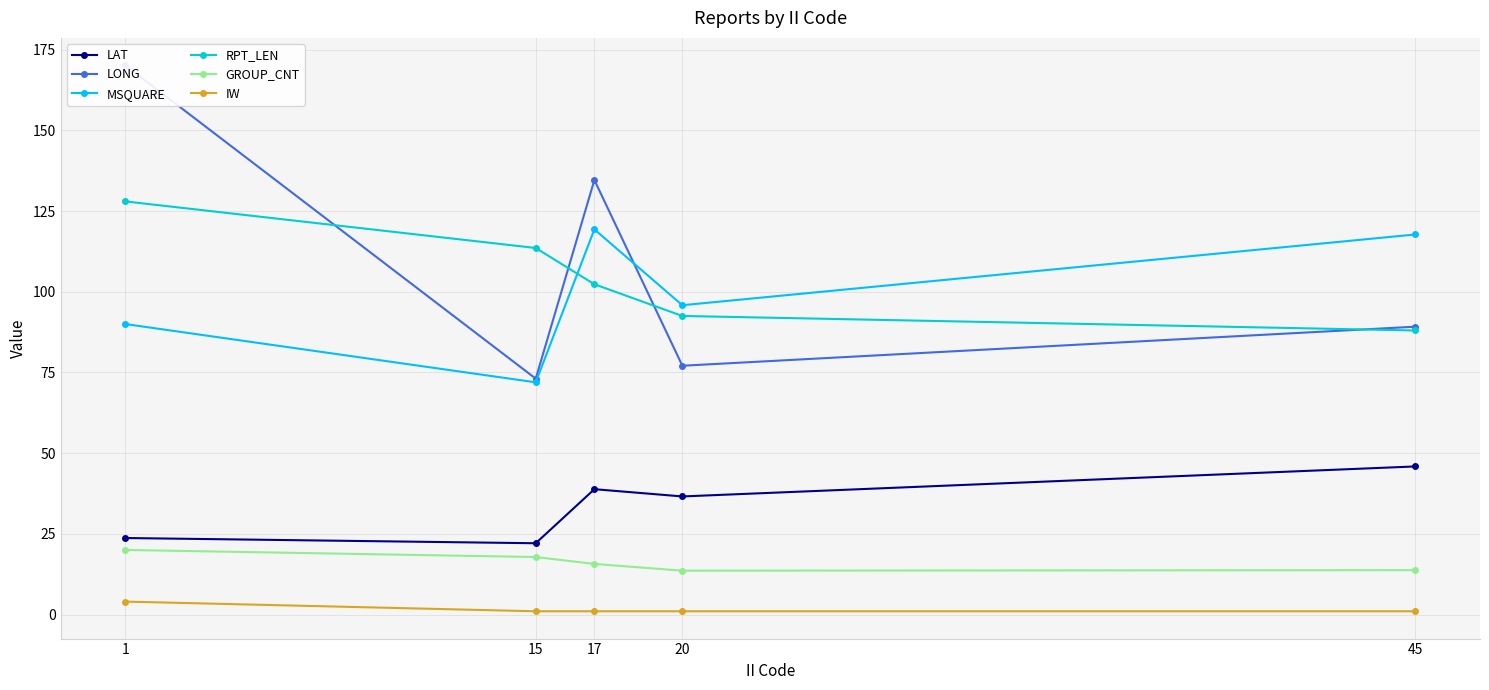

What is the sum of the LONG values at 17 and 1?

304.8